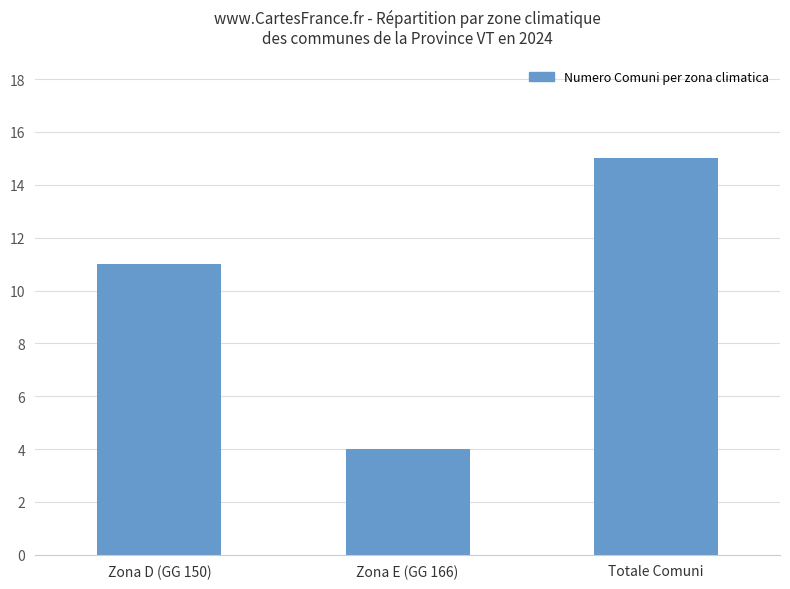

Is it true that the value at Zona E (GG 166) is 7?

False